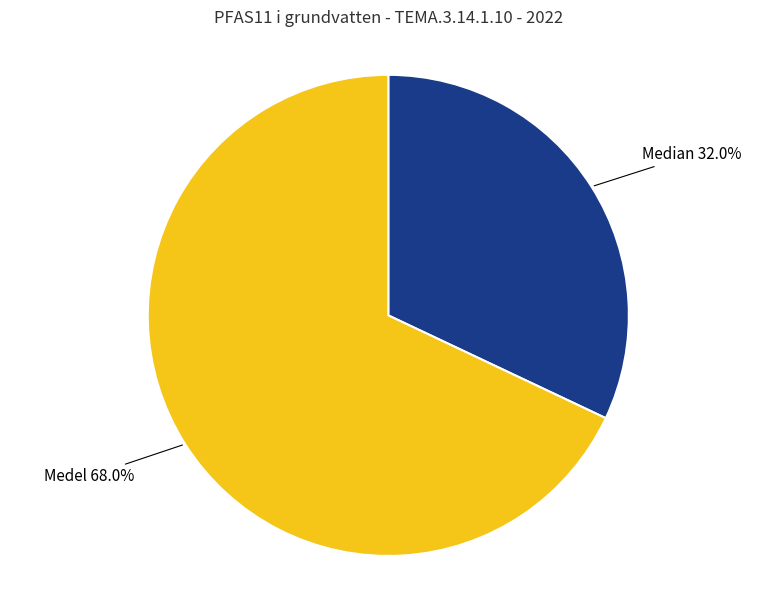

How many slices are in this pie chart?

2